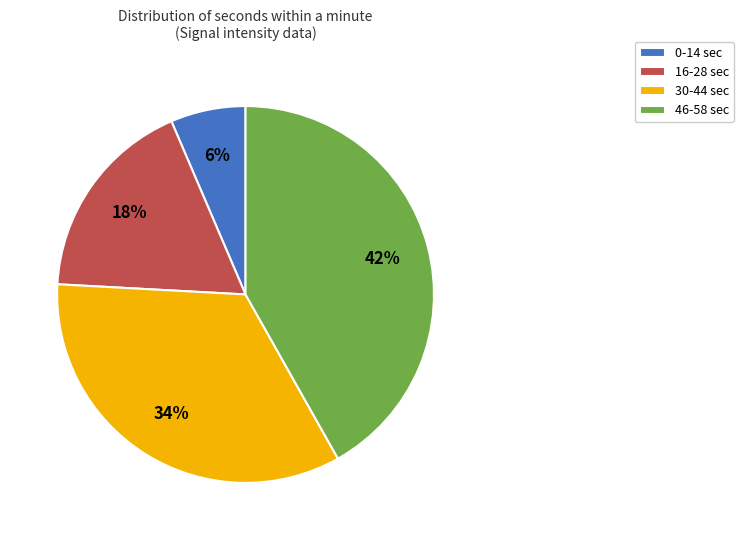

What percentage is the 46-58 sec slice, to the nearest percent?

42%